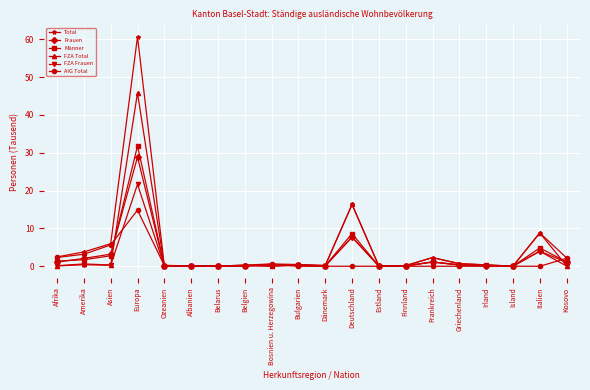

What is the label of the 14th point from the left?

Finnland